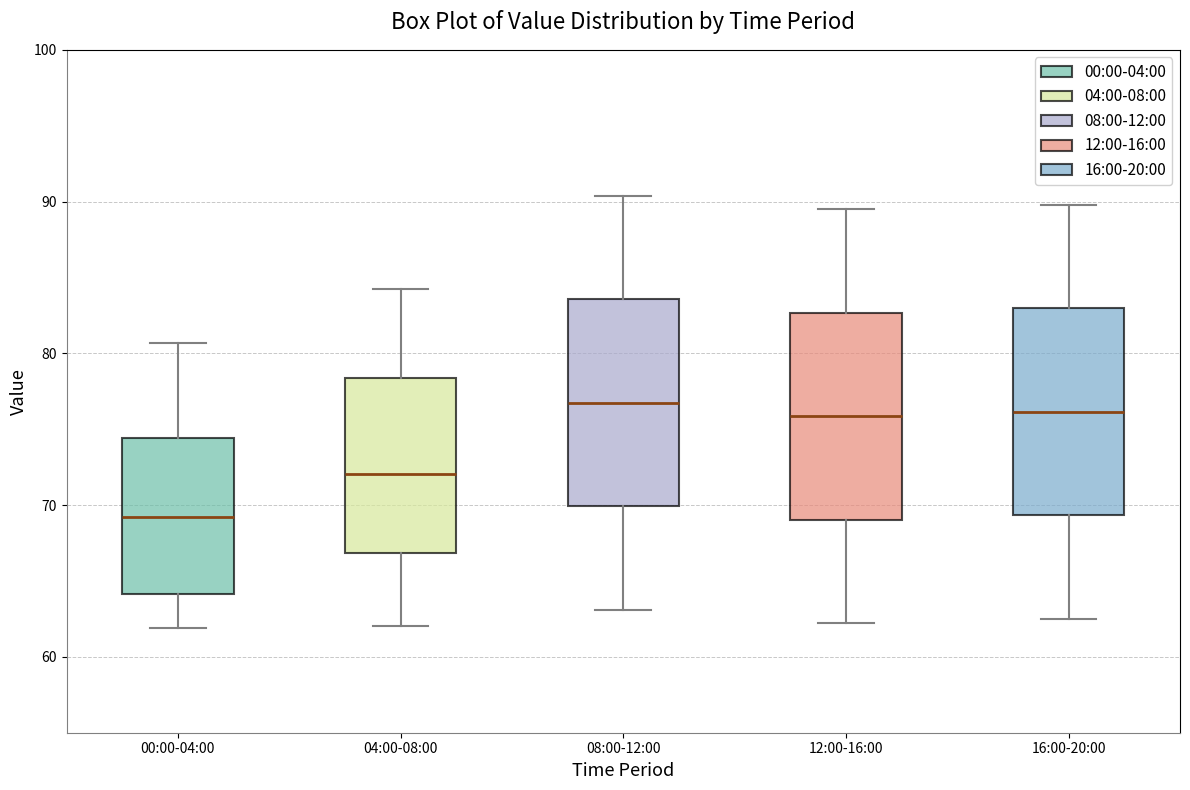

Where does the upper whisker of the box for 00:00-04:00 end on the y-axis? The values are not printed on the chart, so give them approximately, as read against the axis.

81